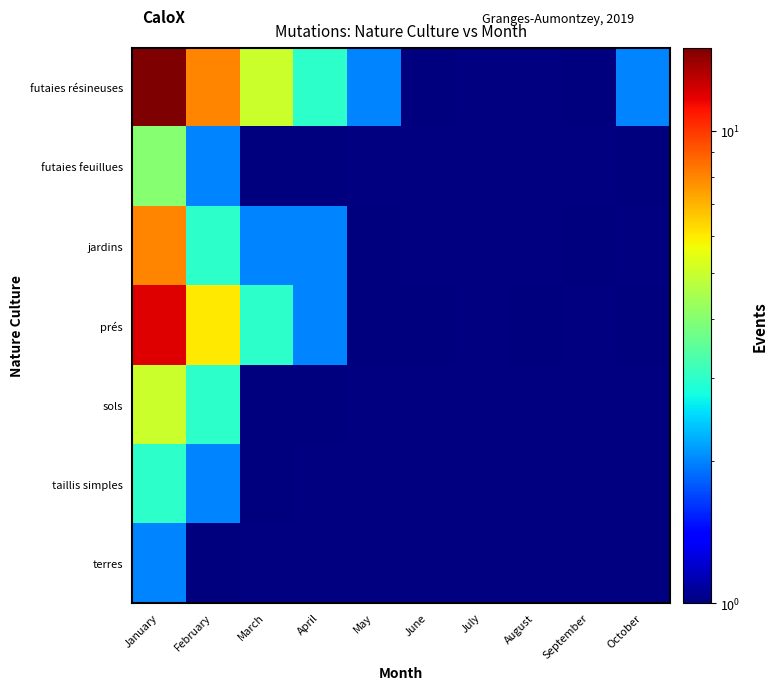

Between October and February, which is larger?

February